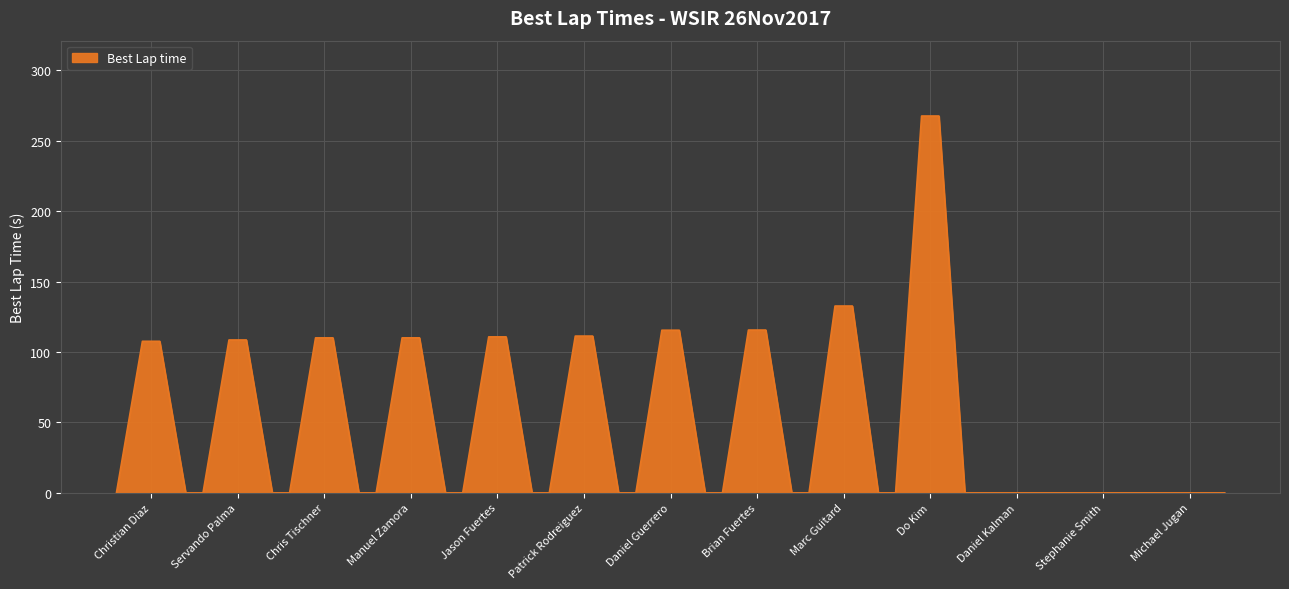

What is the maximum value shown in the chart?

267.5